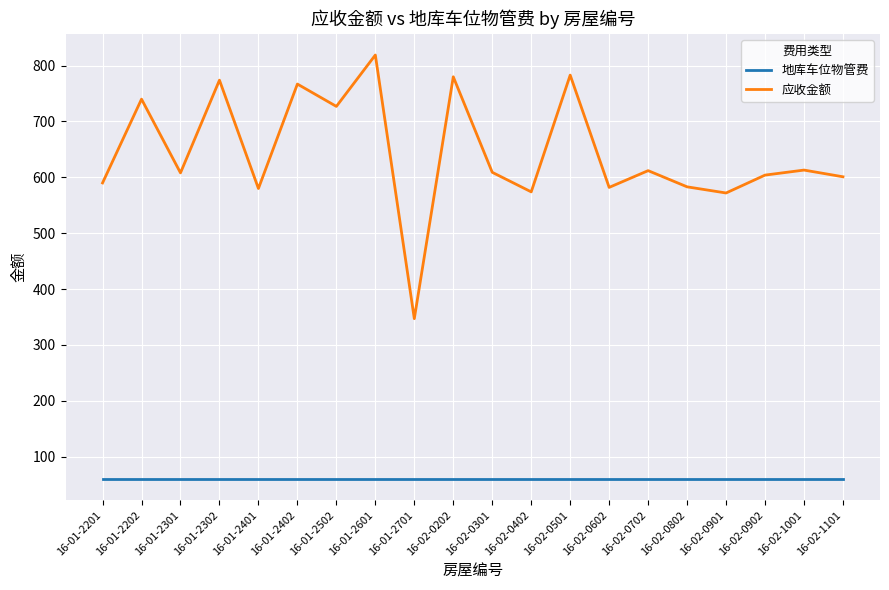

In 应收金额, how many points are higher than both neighbors (excluding endpoints)?

8